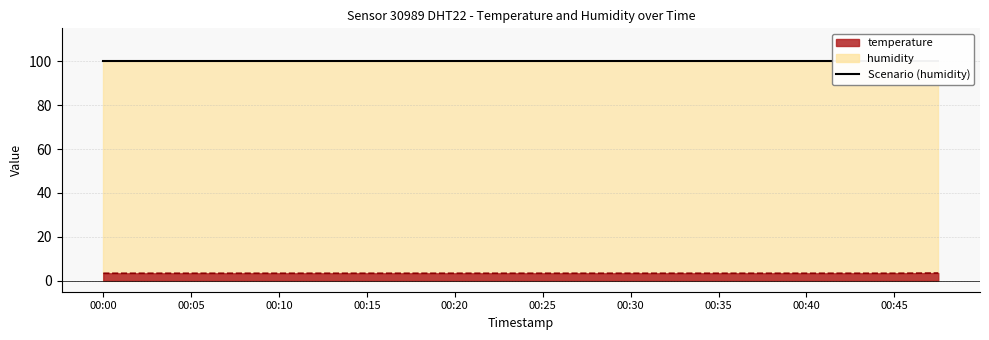

The value at 00:07 is 3.4. True or false?

True